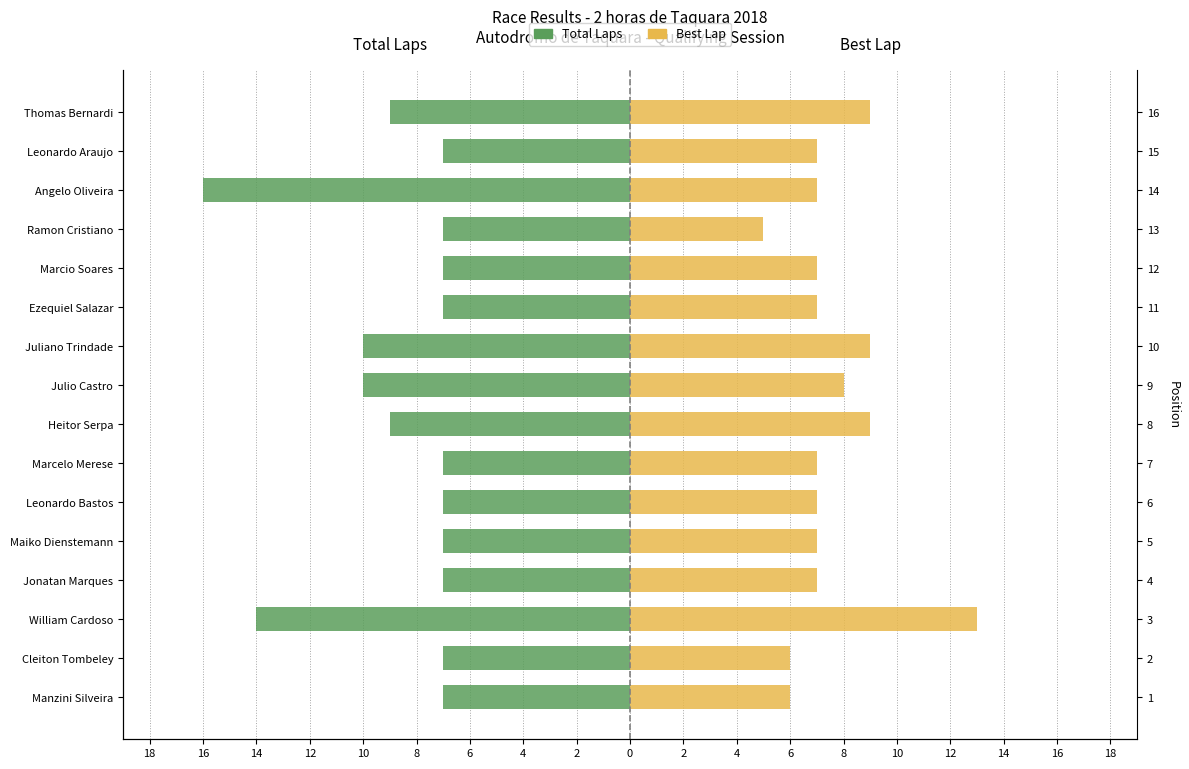

Which series changed the most between Jonatan Marques and Angelo Oliveira?

Total Laps